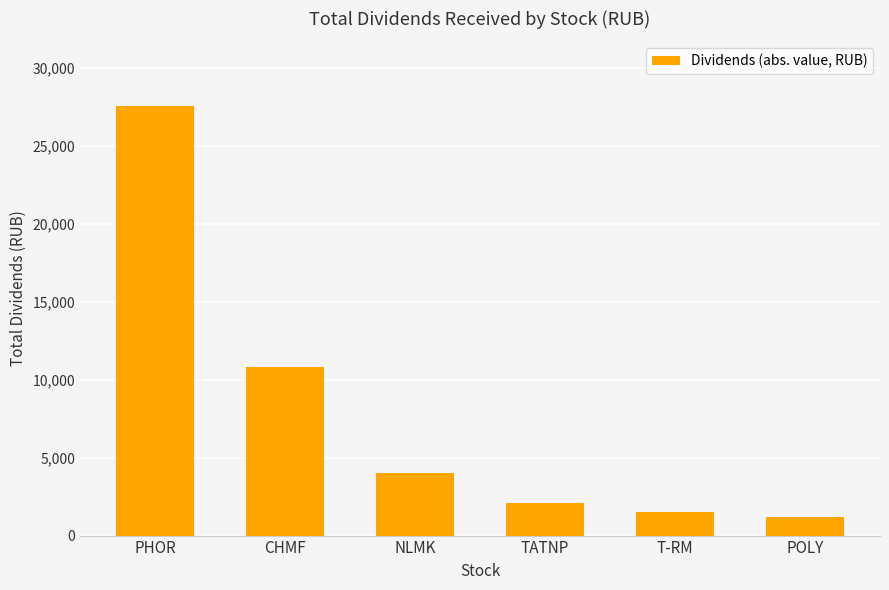

The chart shows a value of 27567.0 at PHOR. True or false?

True